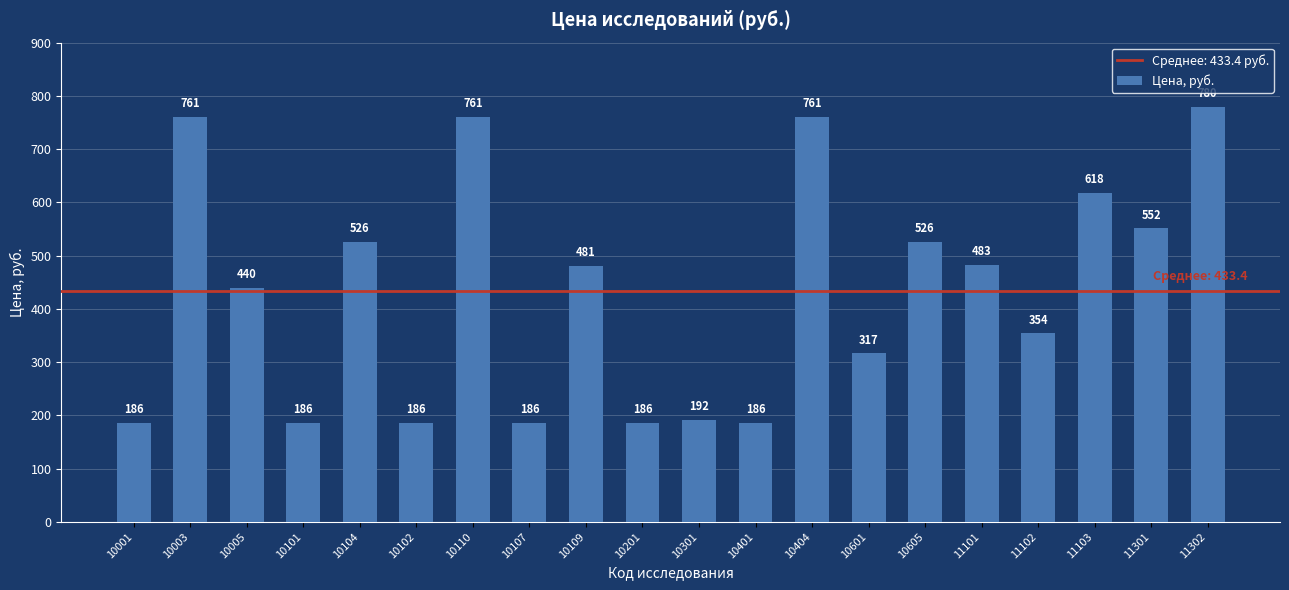

Does the chart contain any negative values?

No